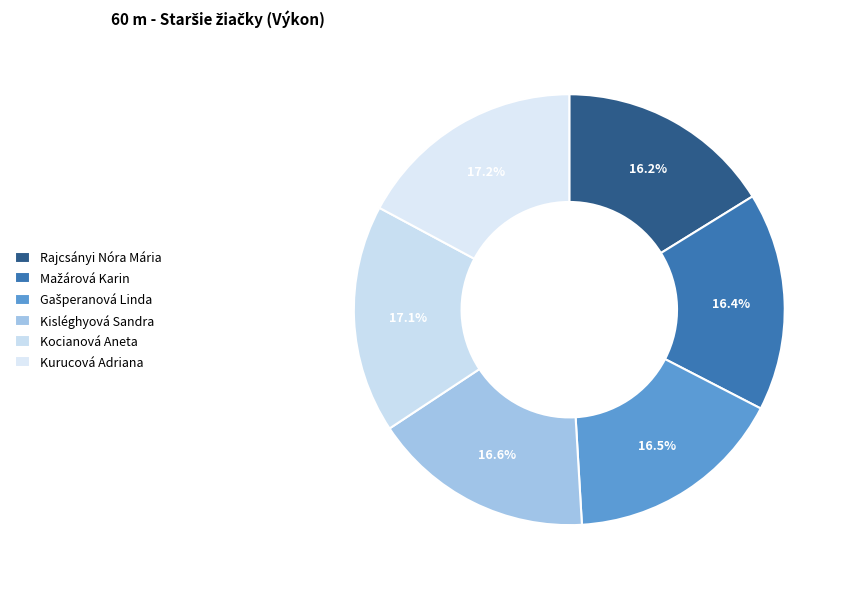

Does any single category account for the majority?

No